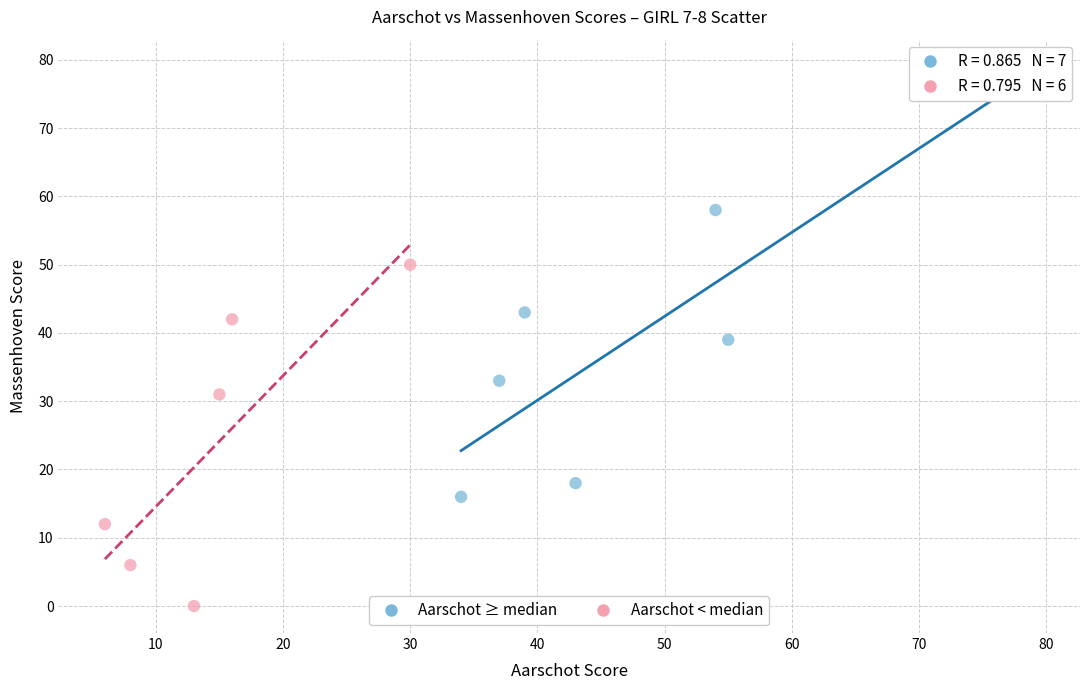

Which series reaches the maximum Y coordinate?

Aarschot ≥ median